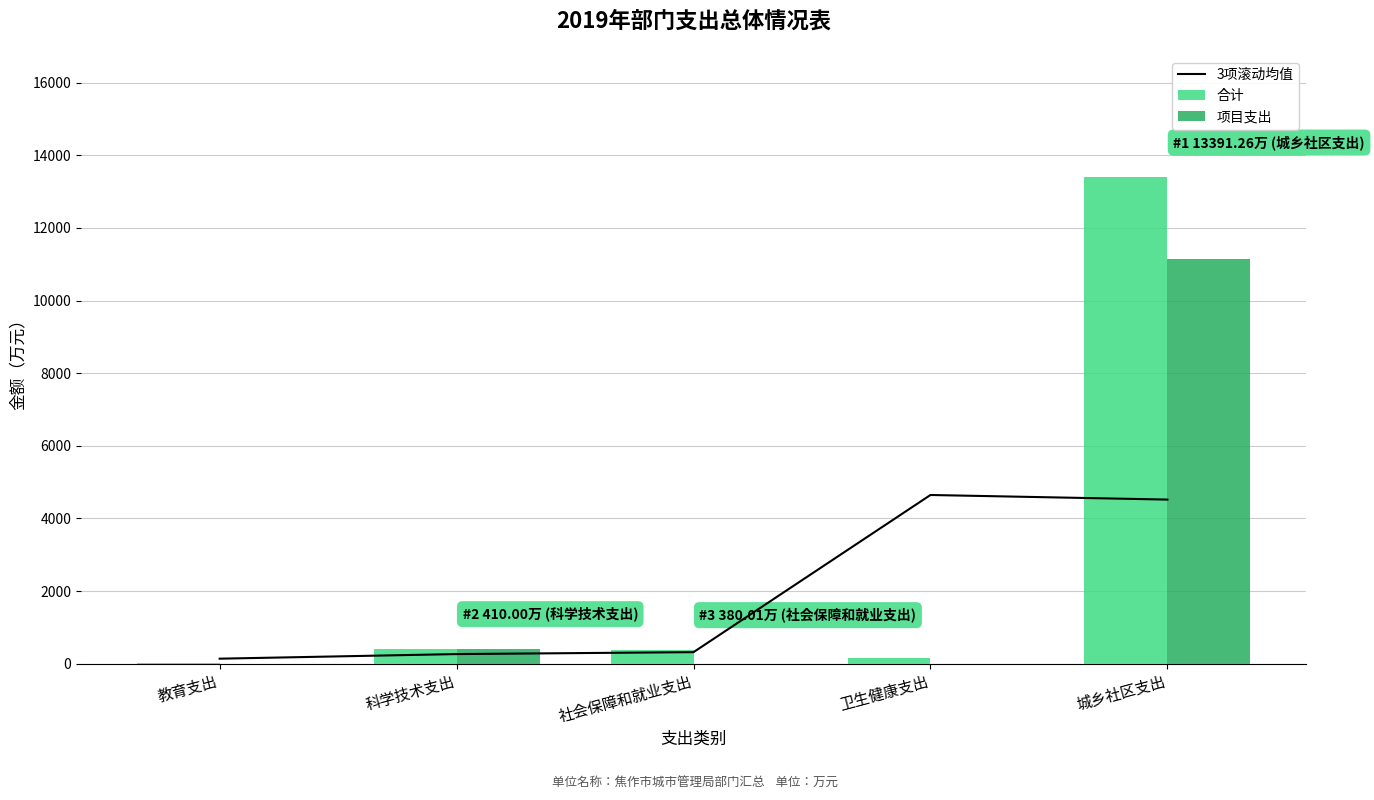

Reading right to left, list all the values displayed in this chart.

3项滚动均值: 城乡社区支出=4520.4	卫生健康支出=4647.1	社会保障和就业支出=320.0	科学技术支出=267.0	教育支出=140.3
合计: 城乡社区支出=13391.3	卫生健康支出=170.0	社会保障和就业支出=380.0	科学技术支出=410.0	教育支出=11.0
项目支出: 城乡社区支出=11157.1	卫生健康支出=0.0	社会保障和就业支出=0.0	科学技术支出=410.0	教育支出=0.0